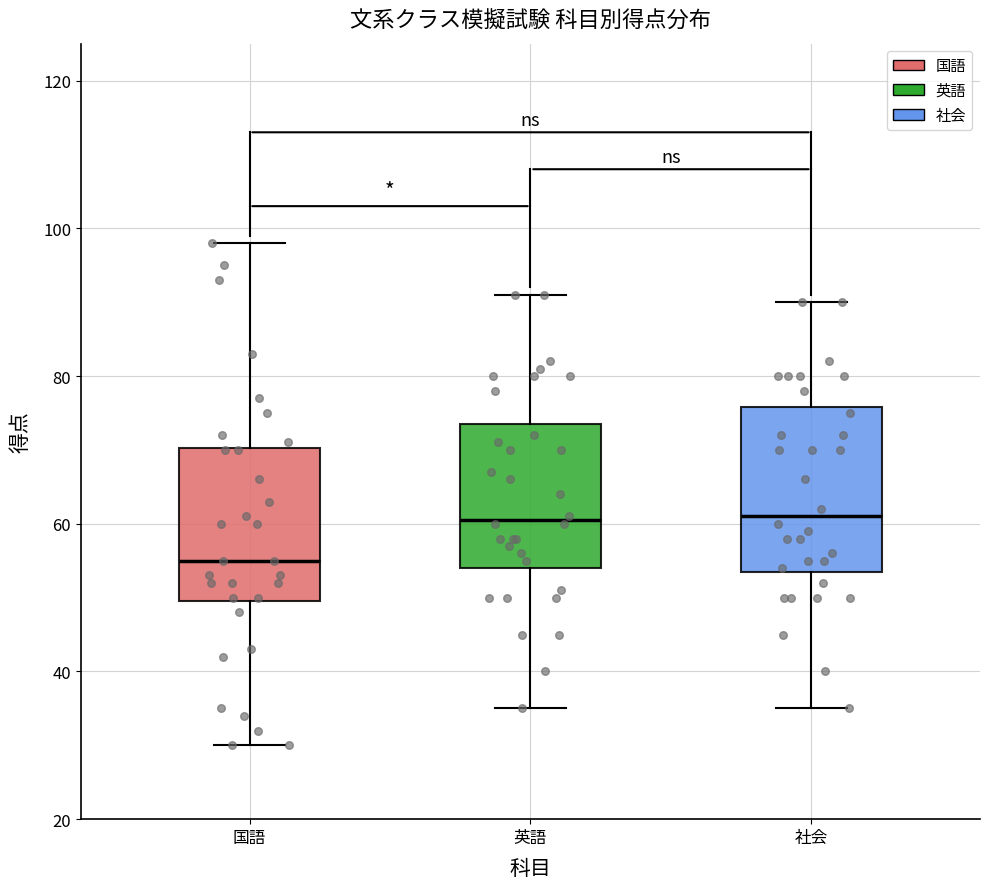

Reading left to right, read every box against the y-axis: the position of its median line, the range the box covers, and the ends of its whiskers. The values are not printed on the chart, so give them approximately, as read against the axis.

国語: median 56, box 50 to 70, whiskers 30 to 98
英語: median 60, box 54 to 74, whiskers 36 to 92
社会: median 62, box 54 to 76, whiskers 36 to 90